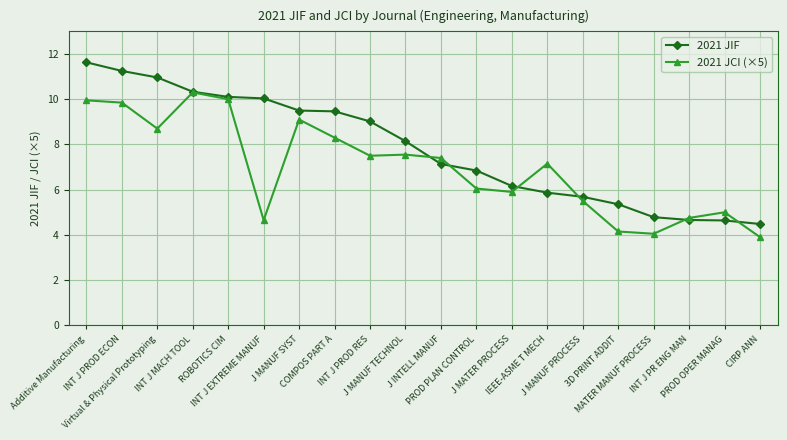

What is the label of the 19th point from the right?

INT J PROD ECON